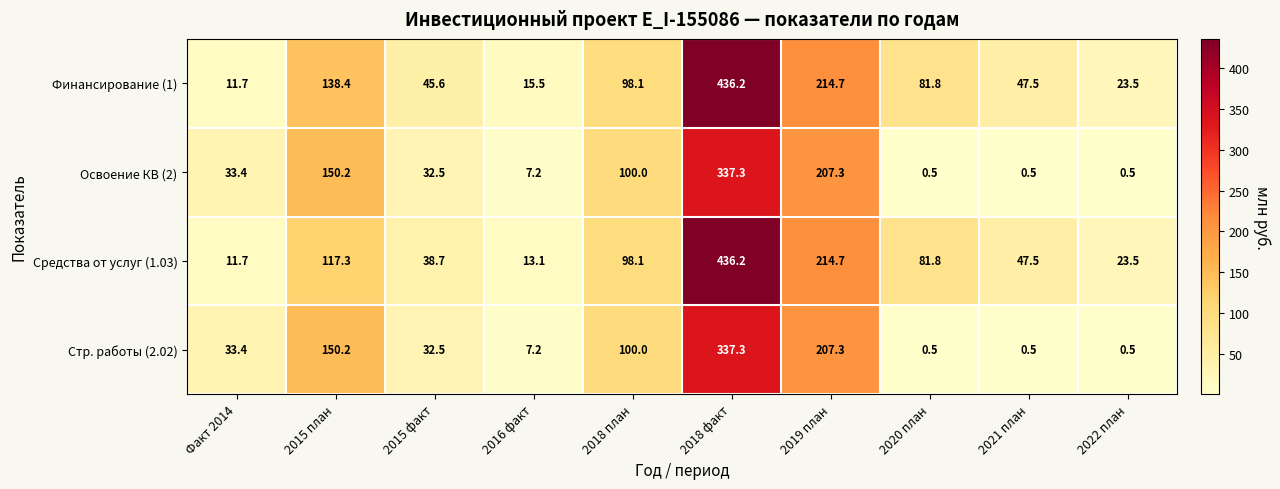

At which label is Финансирование (1) closest to 223?

2019 план